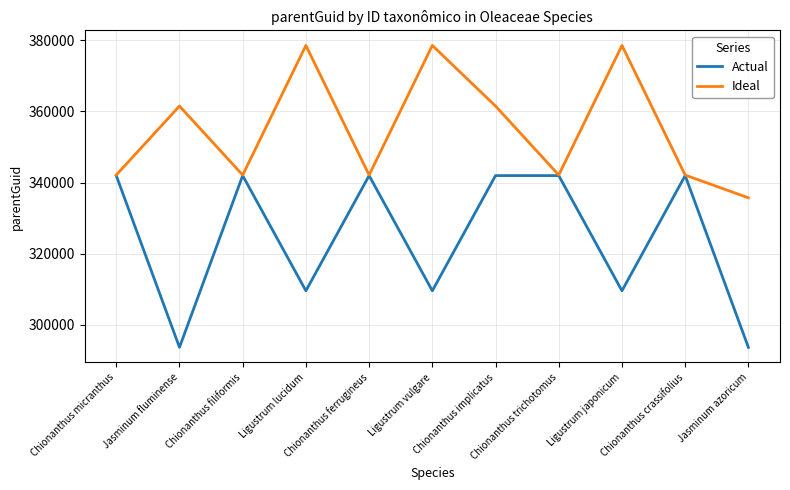

Rank the series by their maximum value, from highest to lowest.

Ideal, Actual